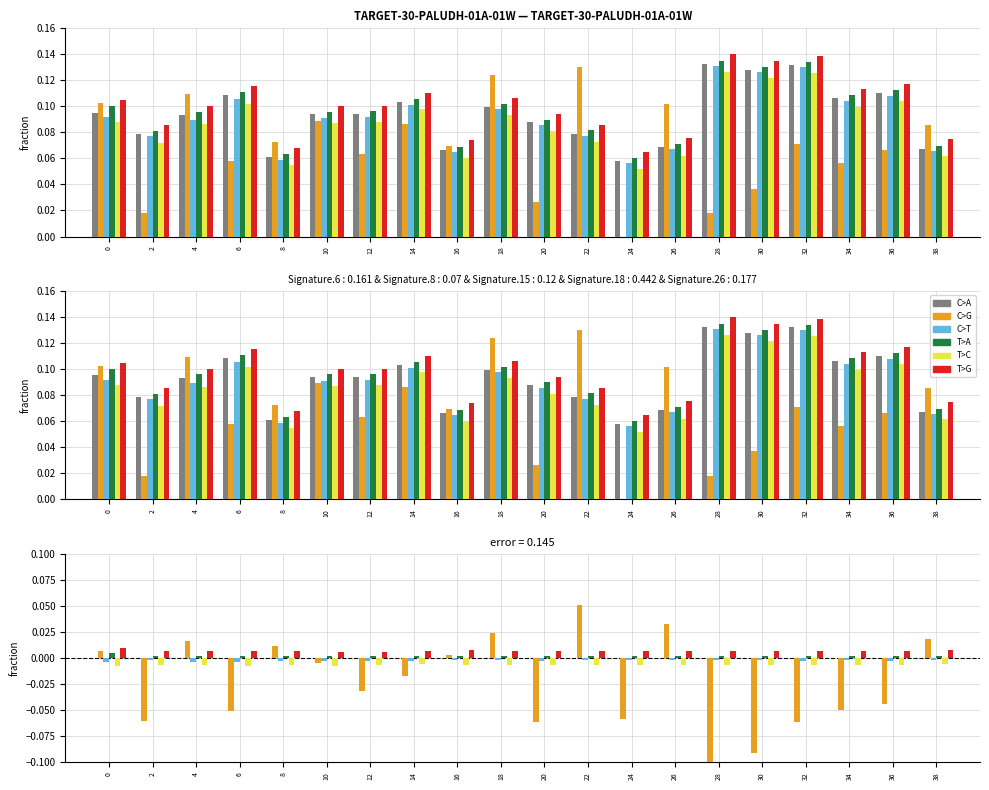

True or false: T>A has a value of 0.0 at 10.

True